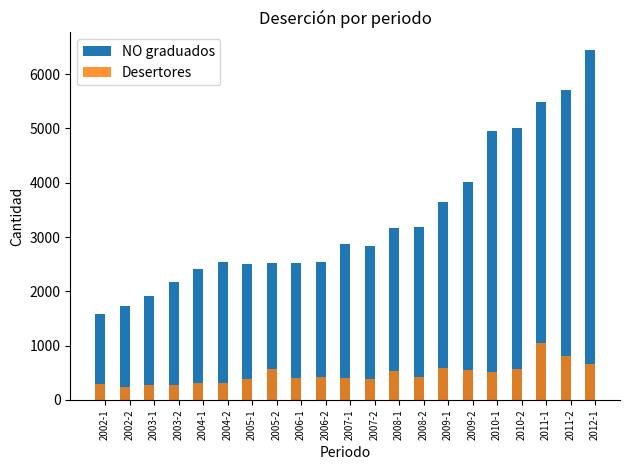

What is the difference between the maximum and minimum values in the Desertores series?

800